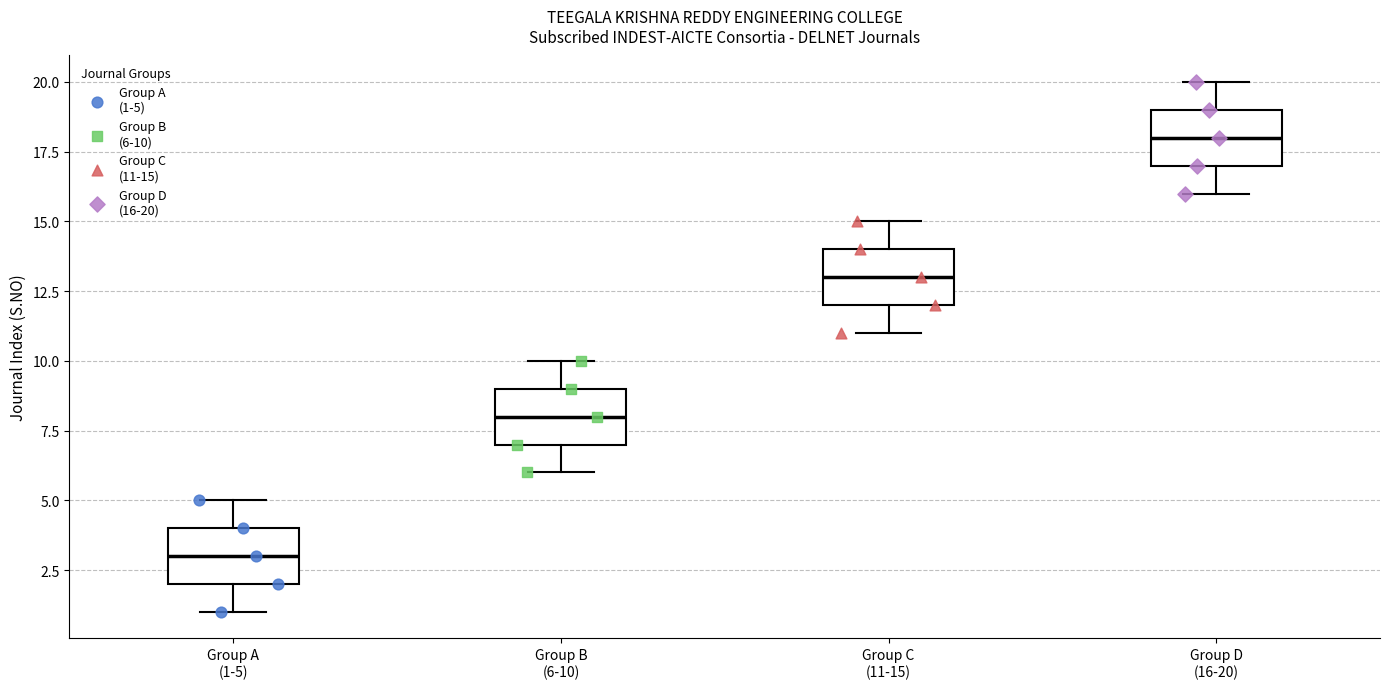

Which box's median line is the highest?

Group D (16-20)